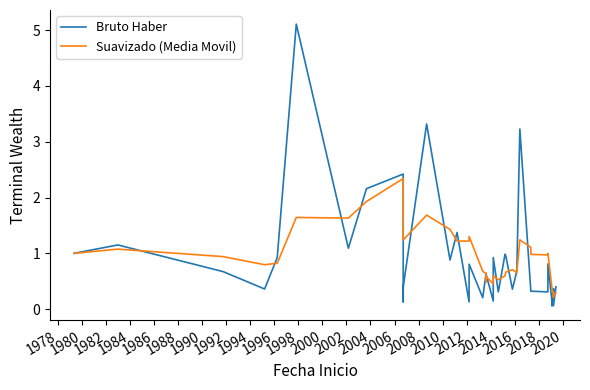

In Bruto Haber, how many points are lower than both neighbors (excluding endpoints)?

13